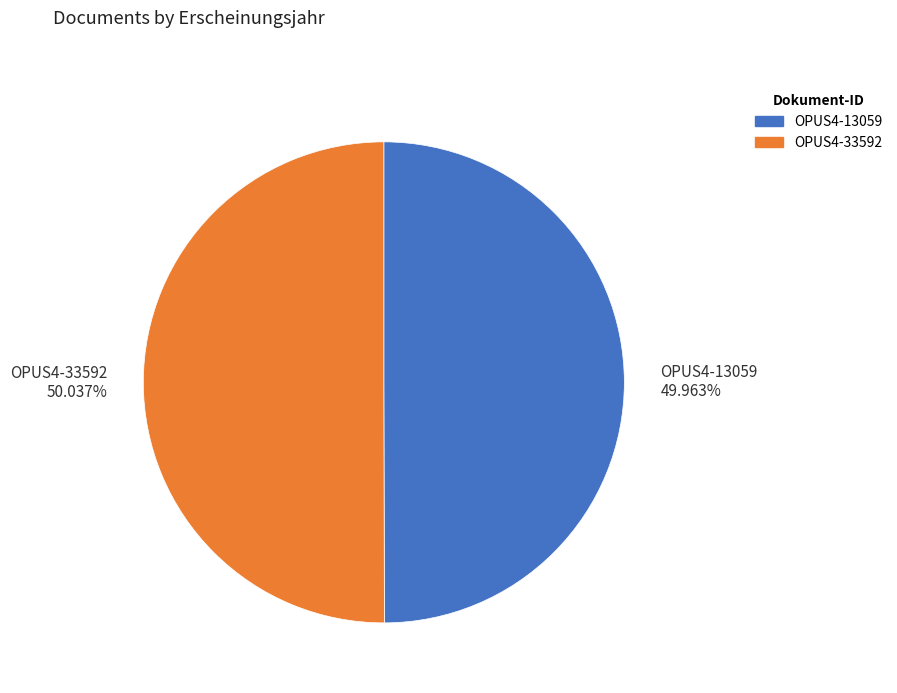

The OPUS4-33592 slice represents 50% of the pie. True or false?

True